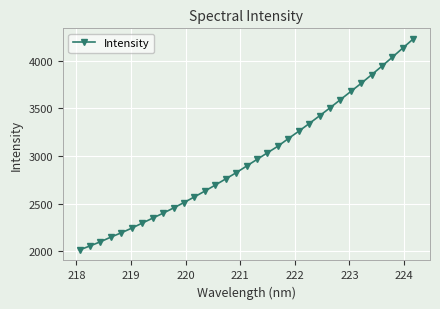

What is the maximum value shown in the chart?

4231.6